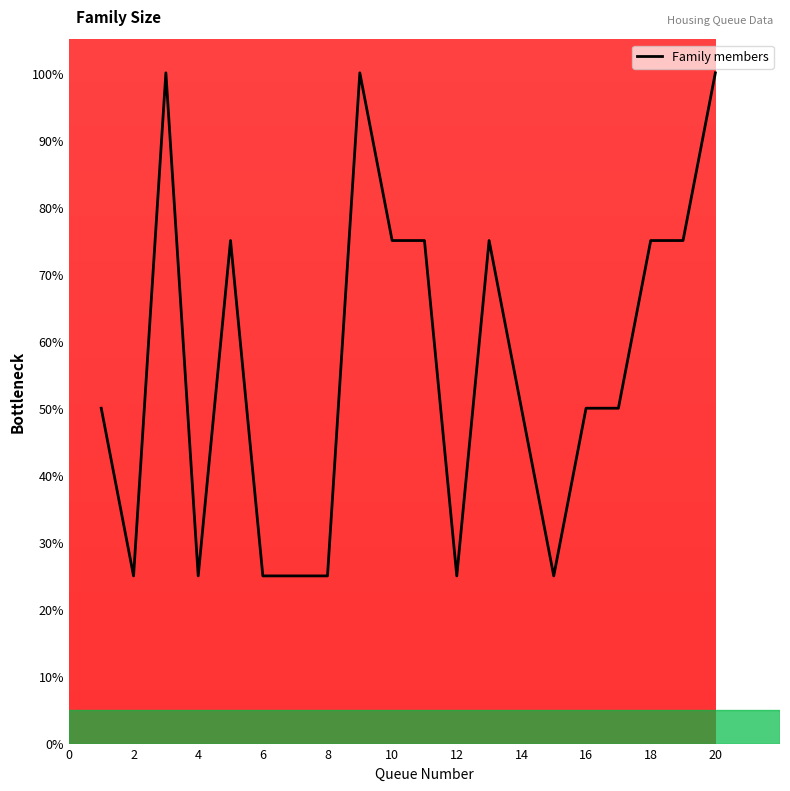

Does the chart display data point markers on the line(s)?

No